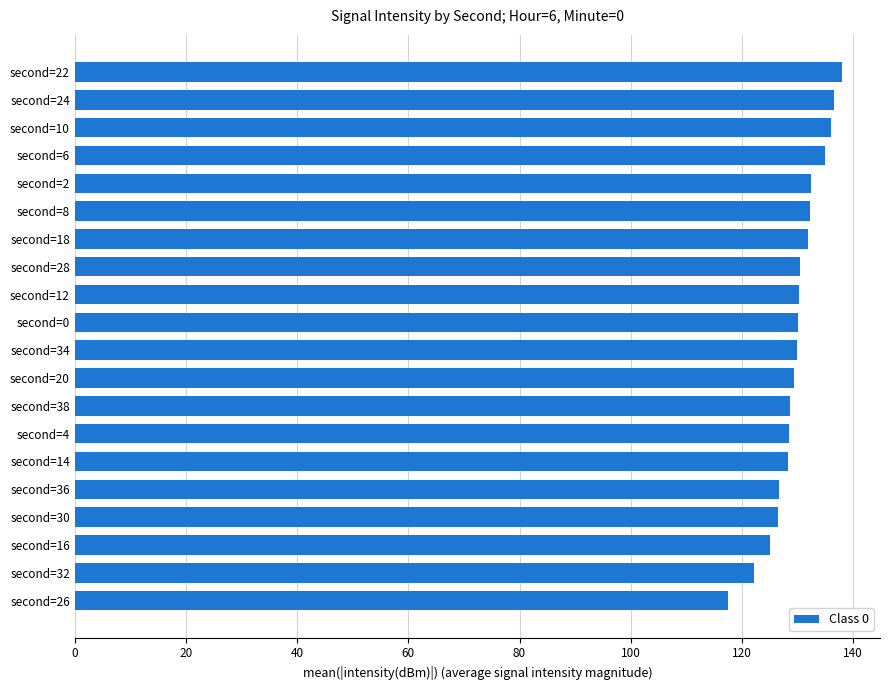

Approximately how many times larger is the value at second=14 compared to second=38?

1.0